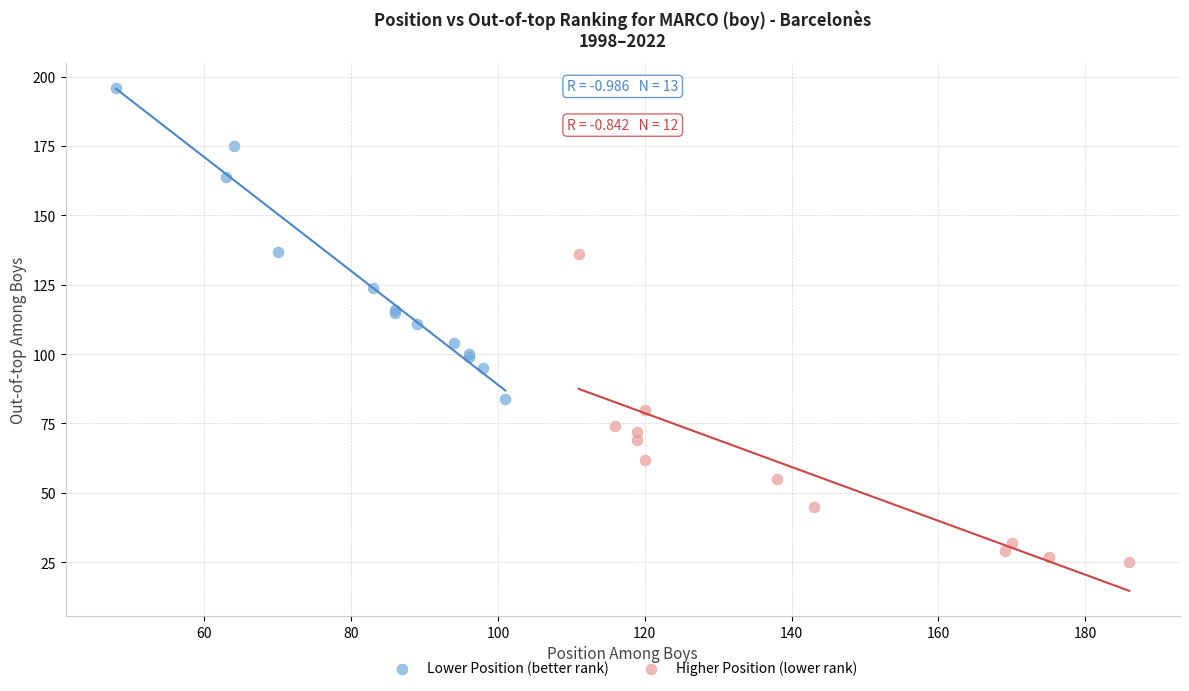

What are all the series names shown in the legend?

Lower Position (better rank), Higher Position (lower rank)